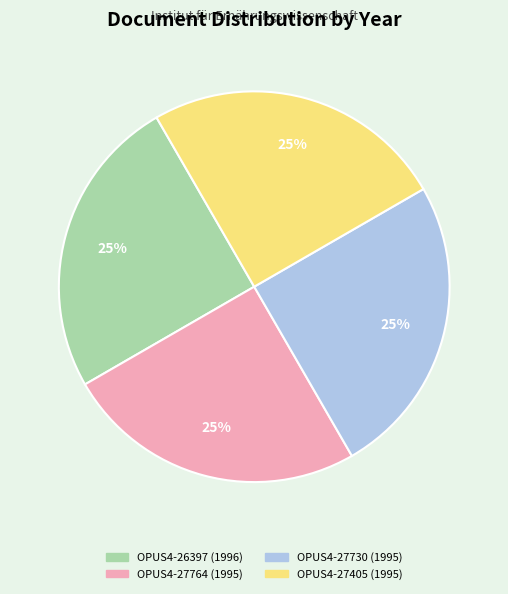

The OPUS4-26397 (1996) slice represents 25% of the pie. True or false?

True